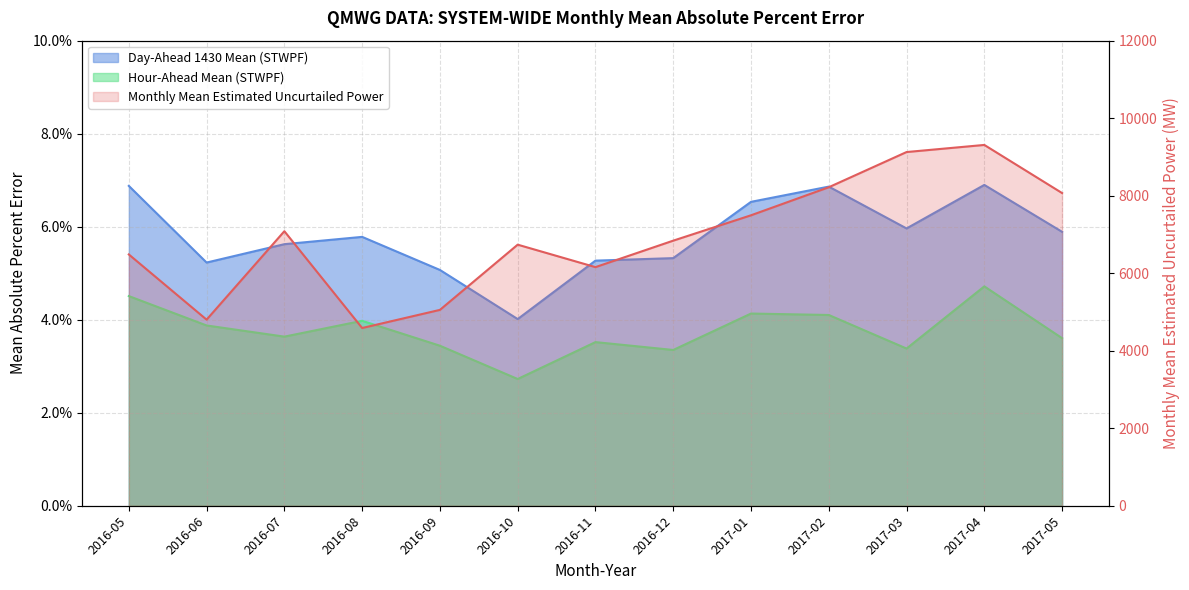

At how many categories does at least one series exceed 818?

13